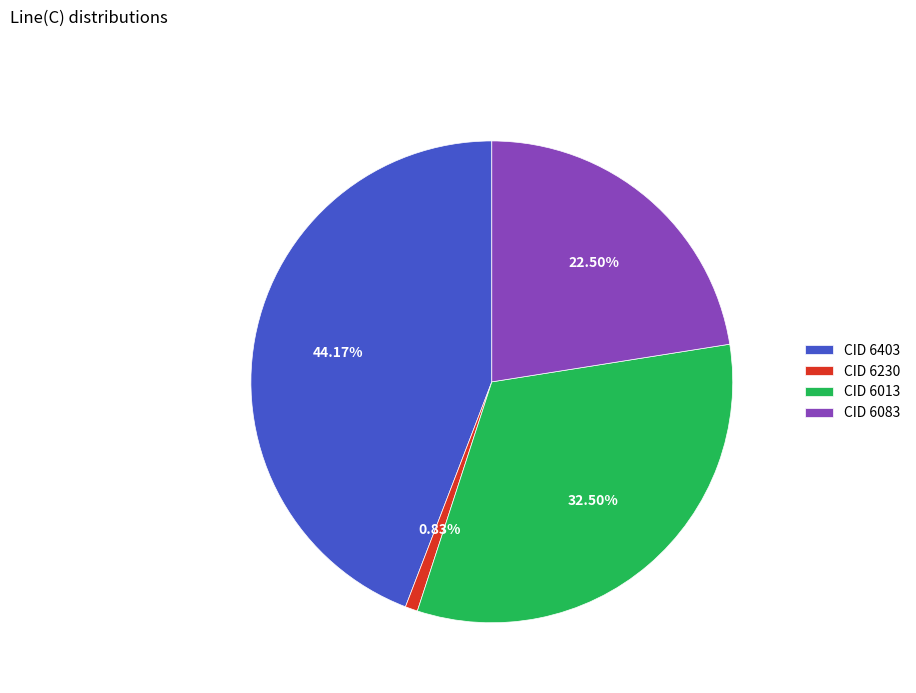

How many segments does this pie chart have?

4